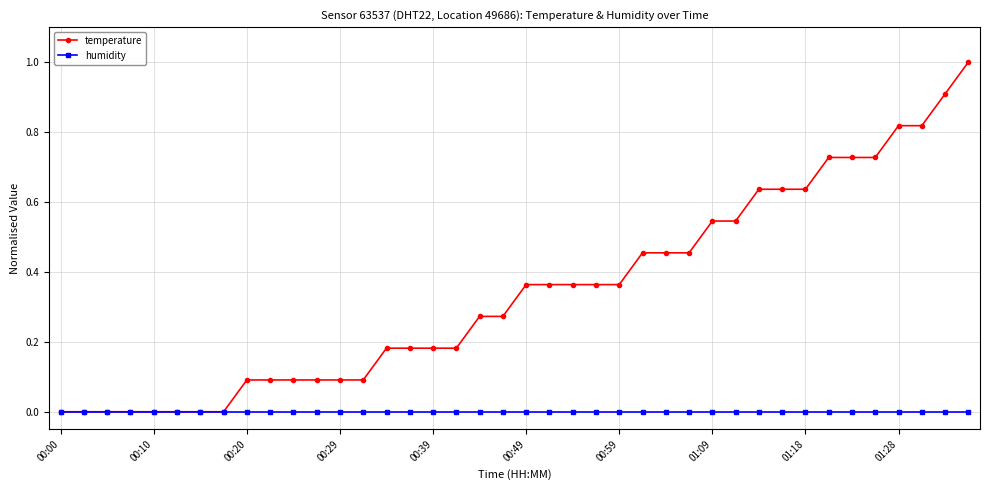

Rank the series by their maximum value, from highest to lowest.

temperature, humidity